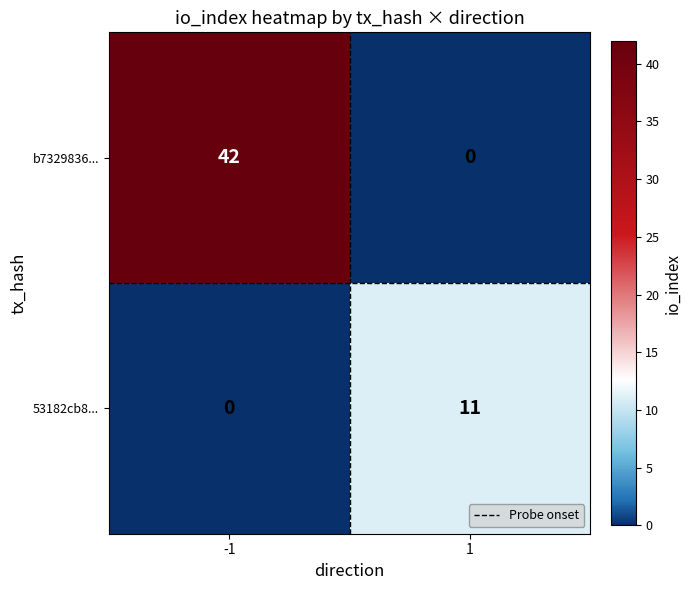

What value does the b7329836... series have at -1, to the nearest 5?

40